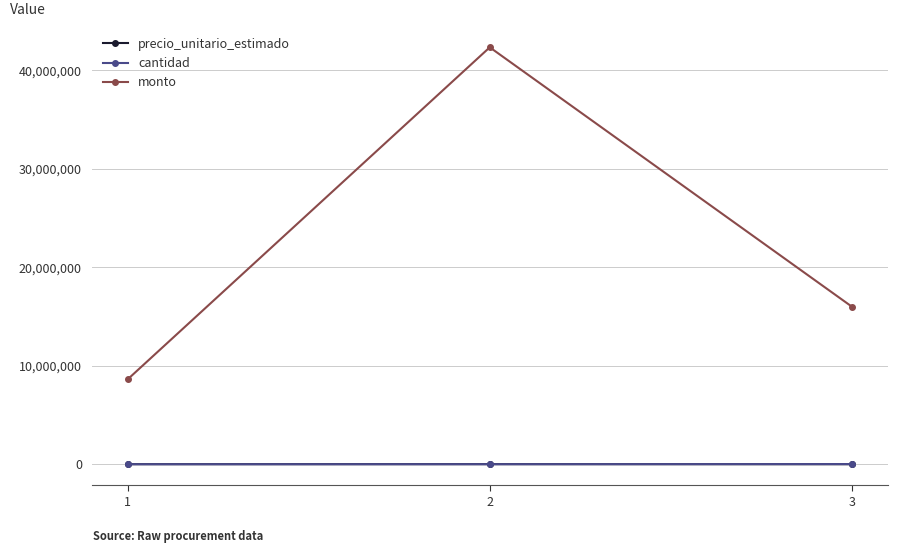

What is the maximum value shown in the chart?

42300000